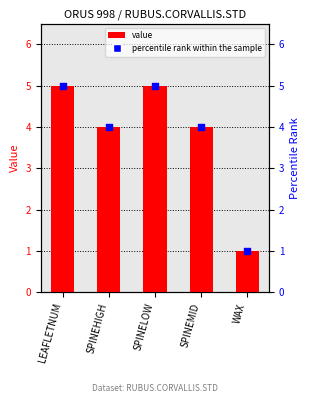

Which series reaches the maximum Y coordinate?

value